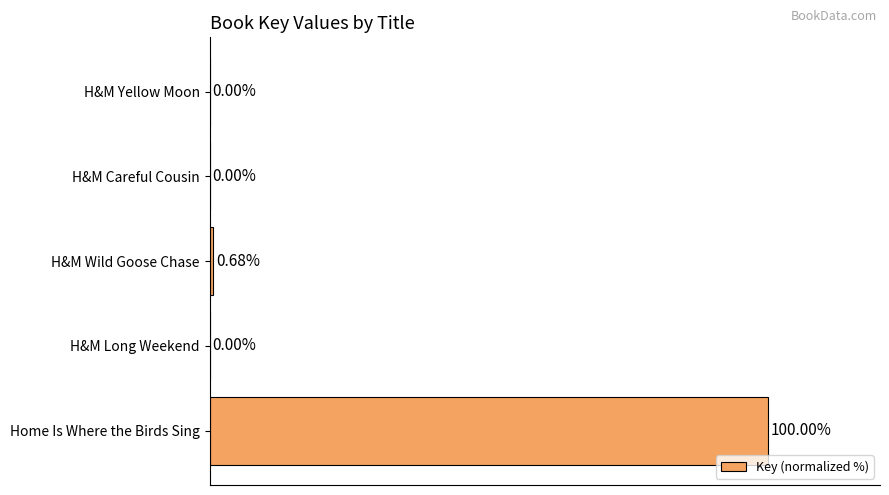

Which has a higher value, H&M Wild Goose Chase or Home Is Where the Birds Sing?

Home Is Where the Birds Sing